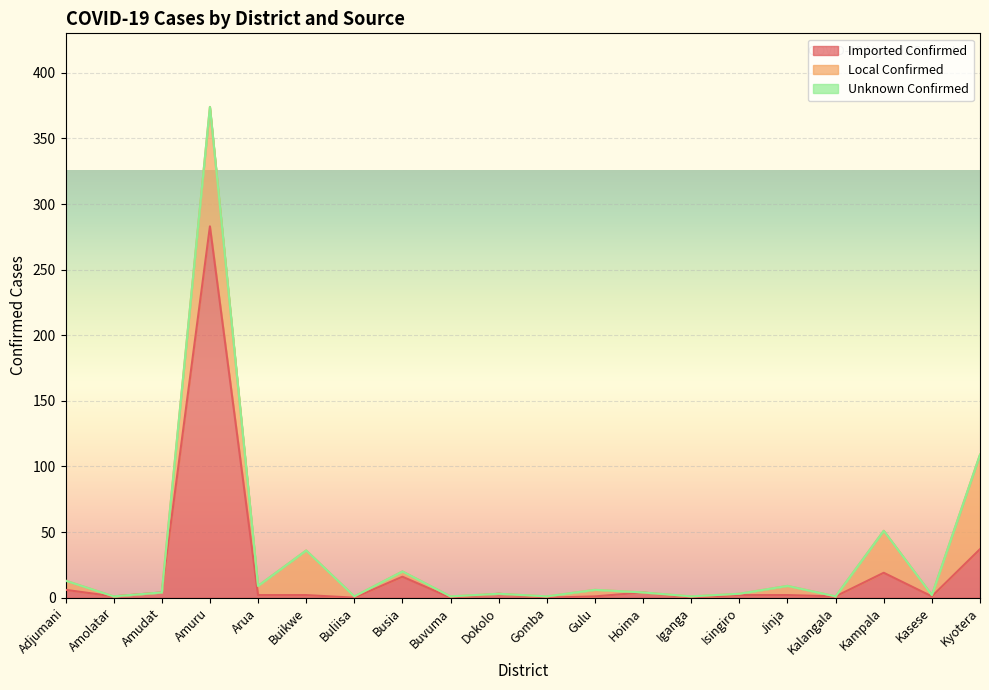

Which series has the widest spread of values?

Imported Confirmed